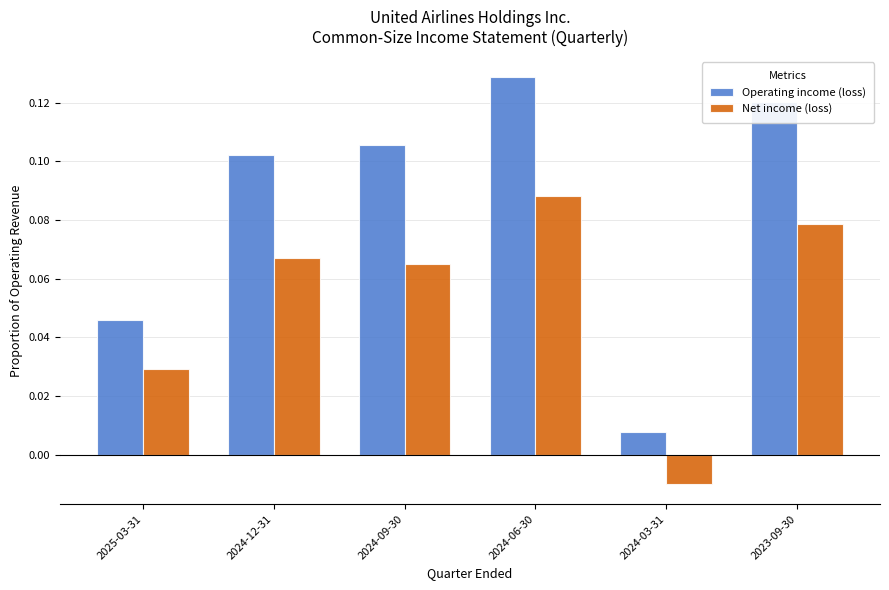

At how many categories does at least one series exceed 0?

6